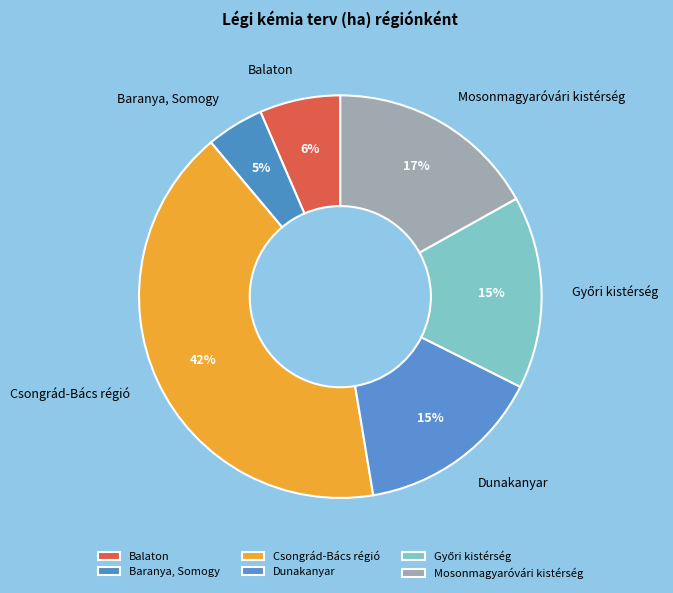

Which slice is the largest?

Csongrád-Bács régió